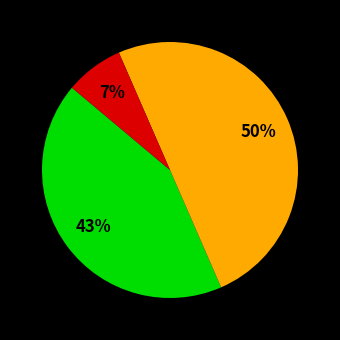

To the nearest percent, what is the average slice percentage?

33%